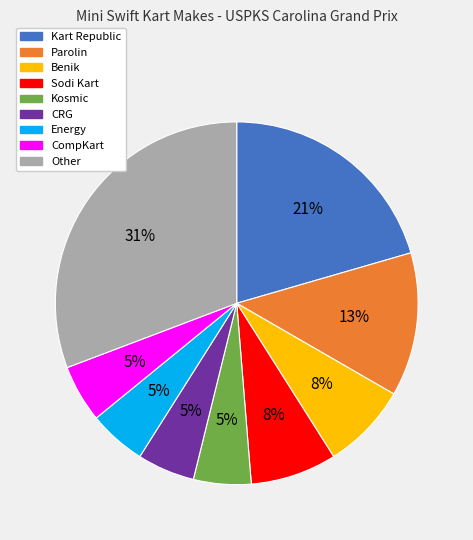

Is it true that Kart Republic is 10% of the pie?

False